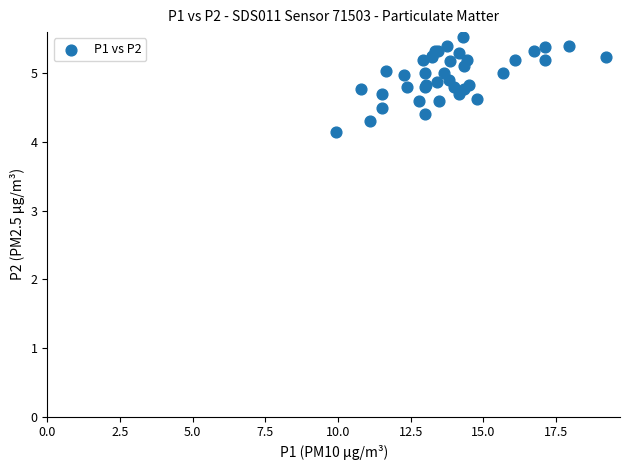

What Y value in the scatter plot is closest to 4?

4.2